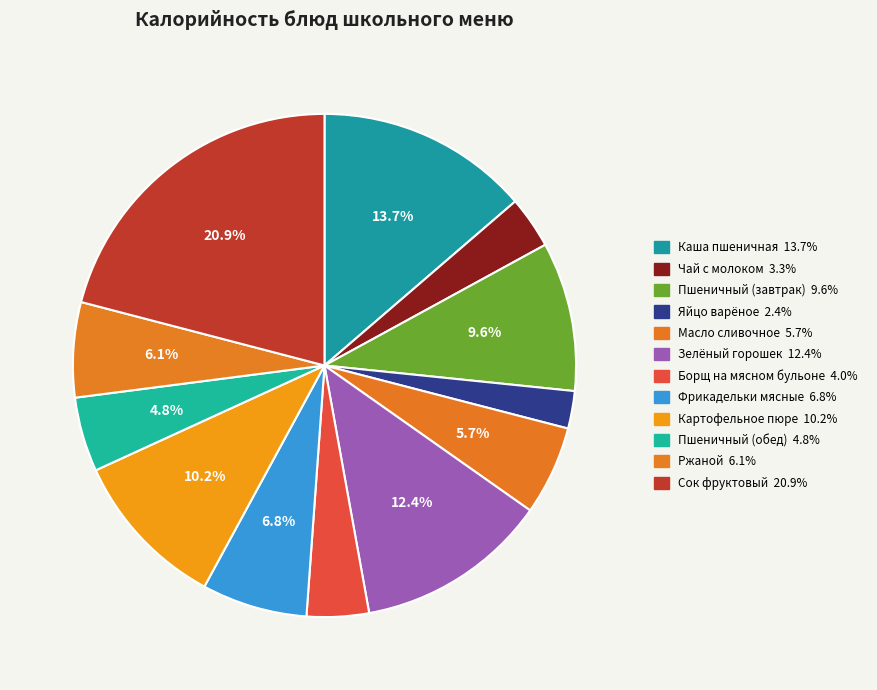

True or false: Сок фруктовый accounts for 21% of the total.

True